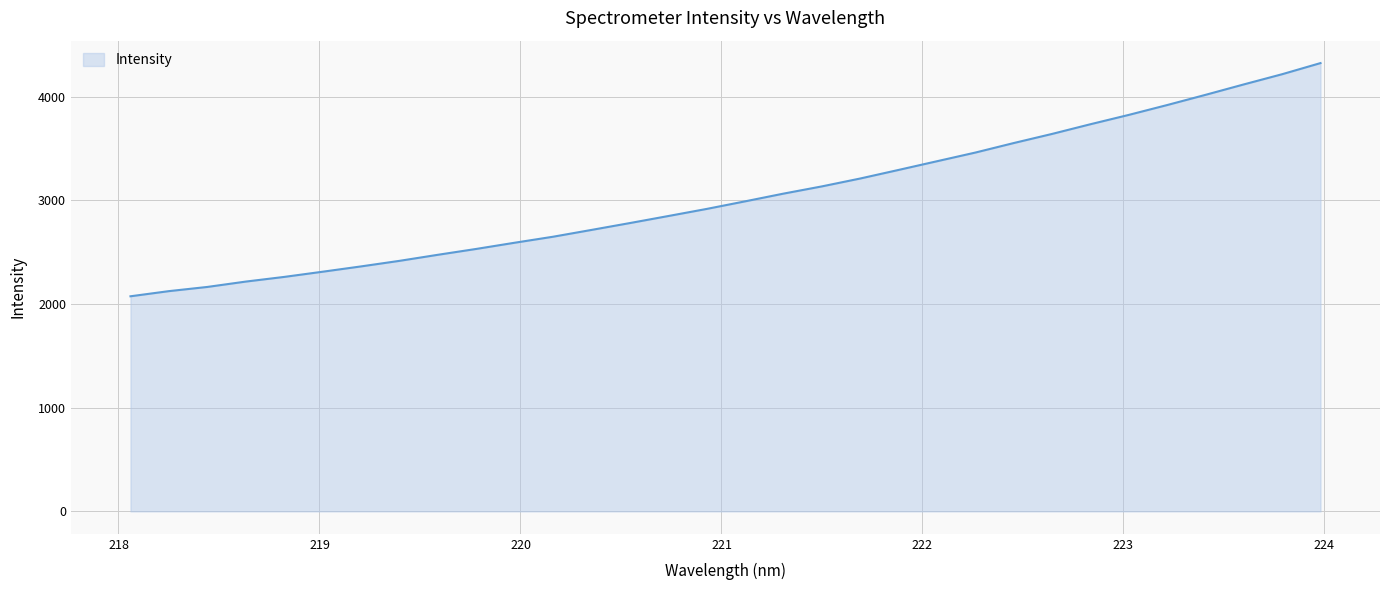

How many categories are shown in the chart?

32